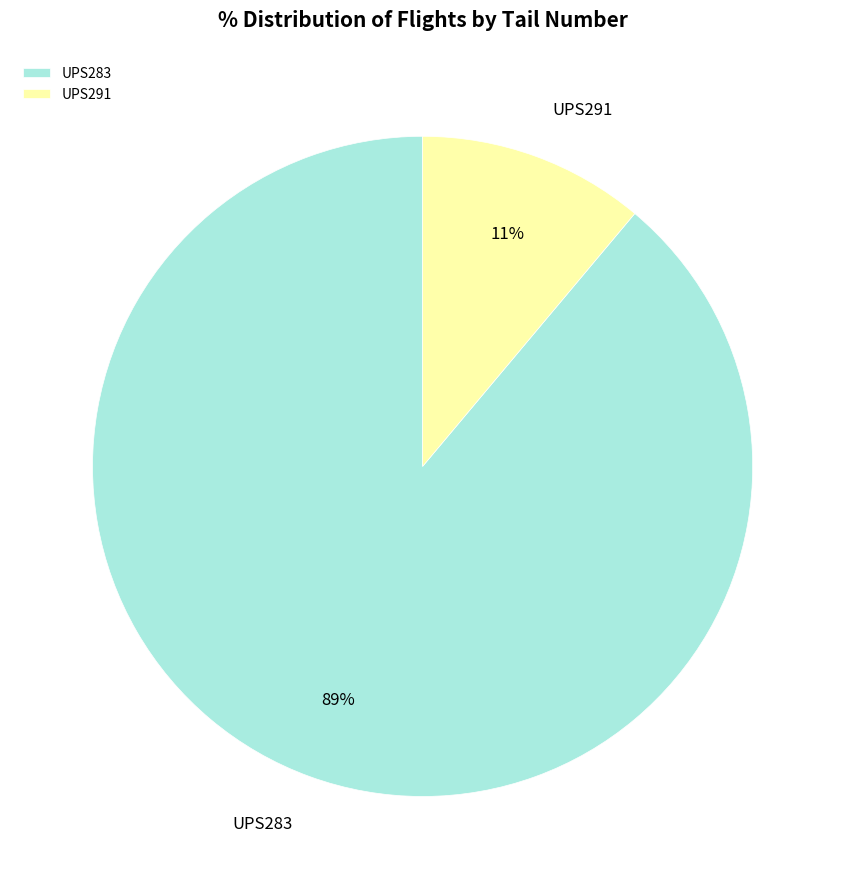

To the nearest percent, what is the average slice percentage?

50%